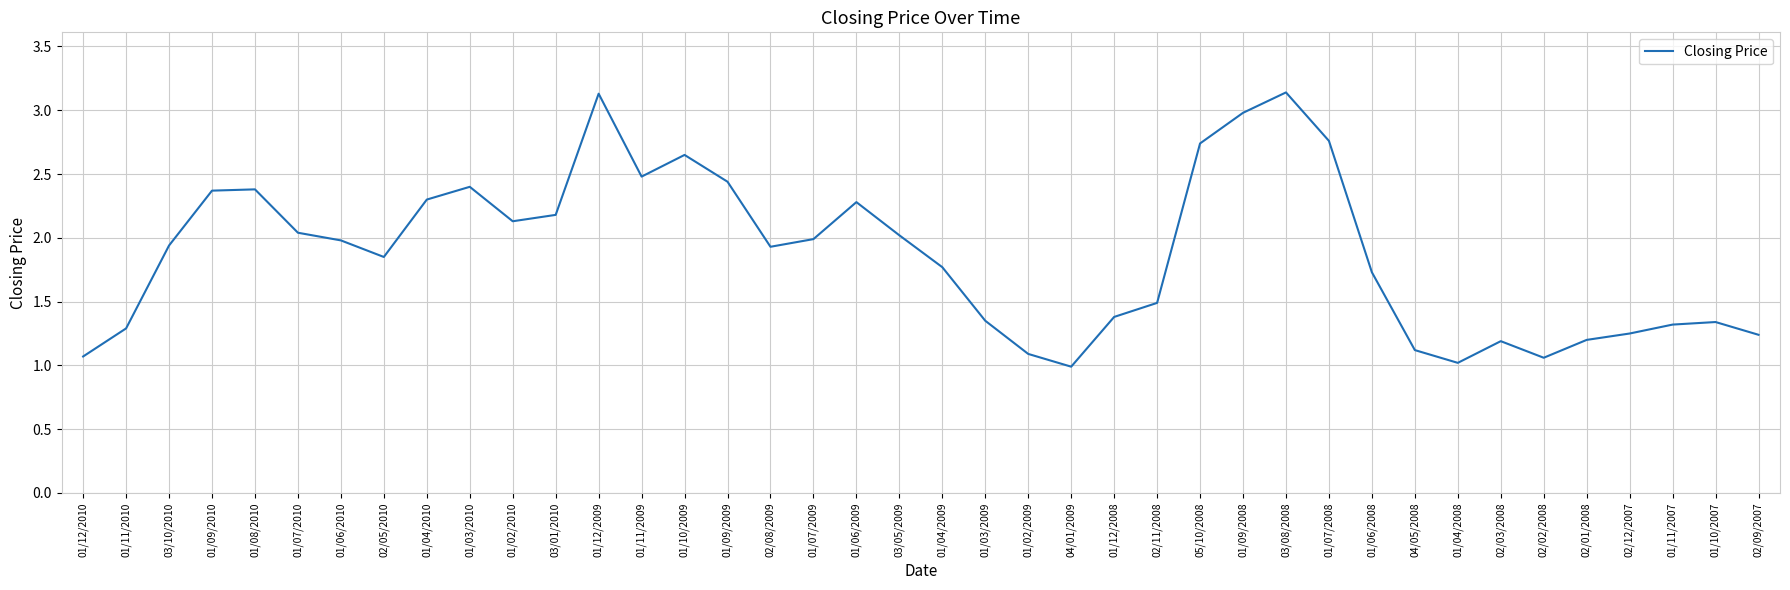

Is it true that the value at 01/10/2007 is 1.3?

True